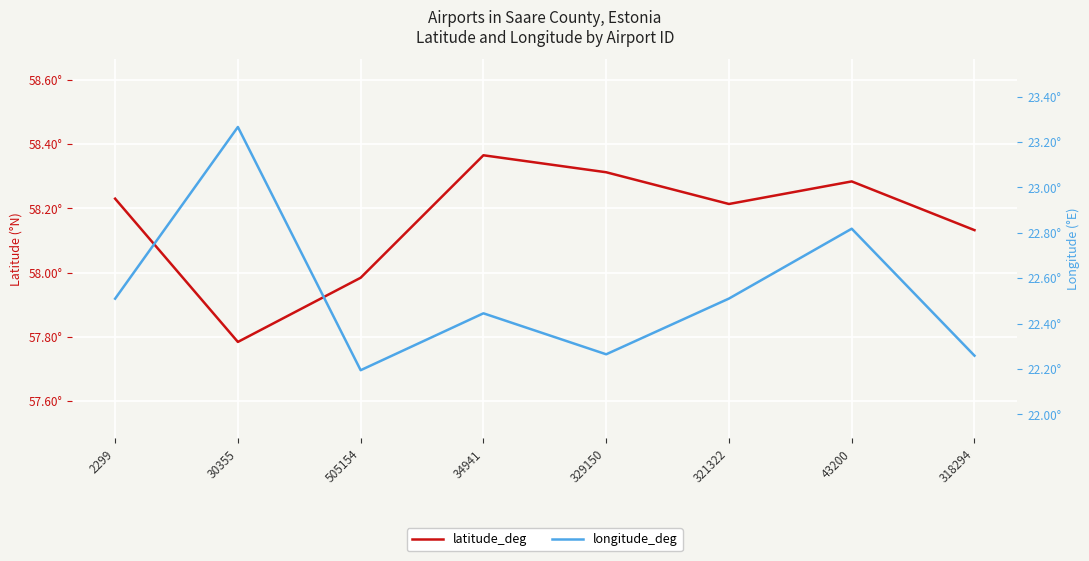

How many longitude_deg values are between 22 and 23?

7